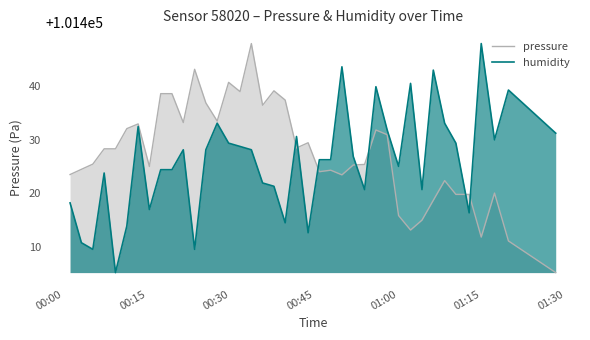

What is the minimum value for humidity?

101405.3